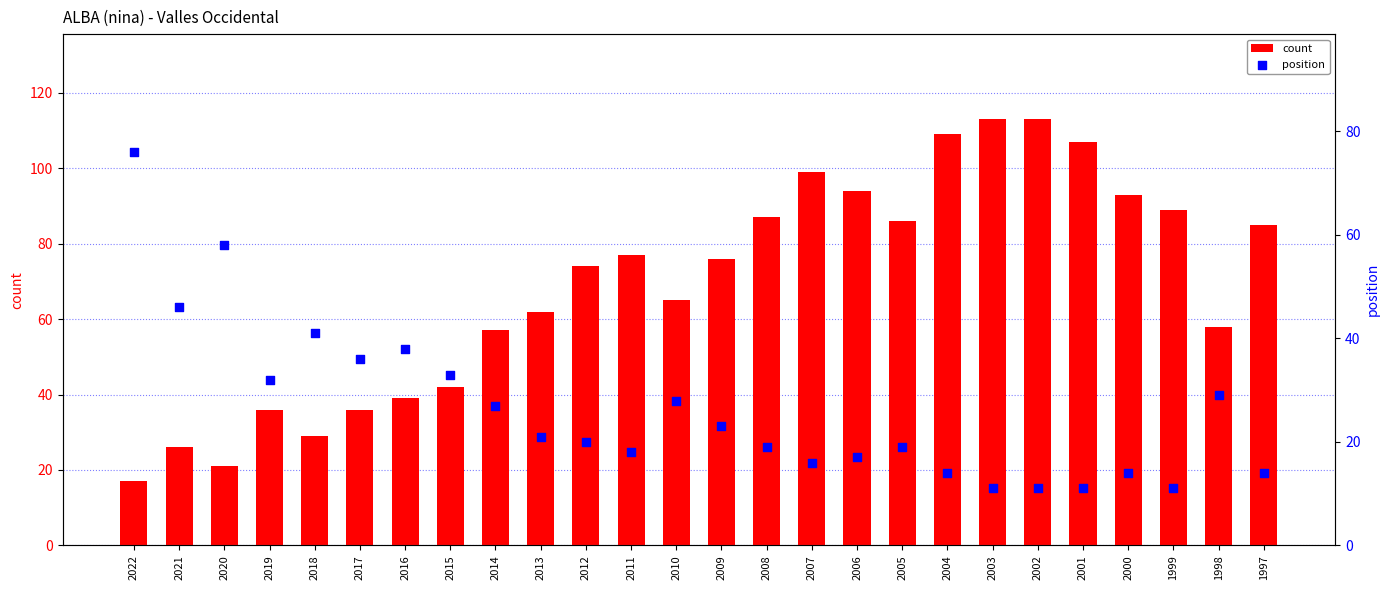

Which series reaches the minimum Y coordinate?

position